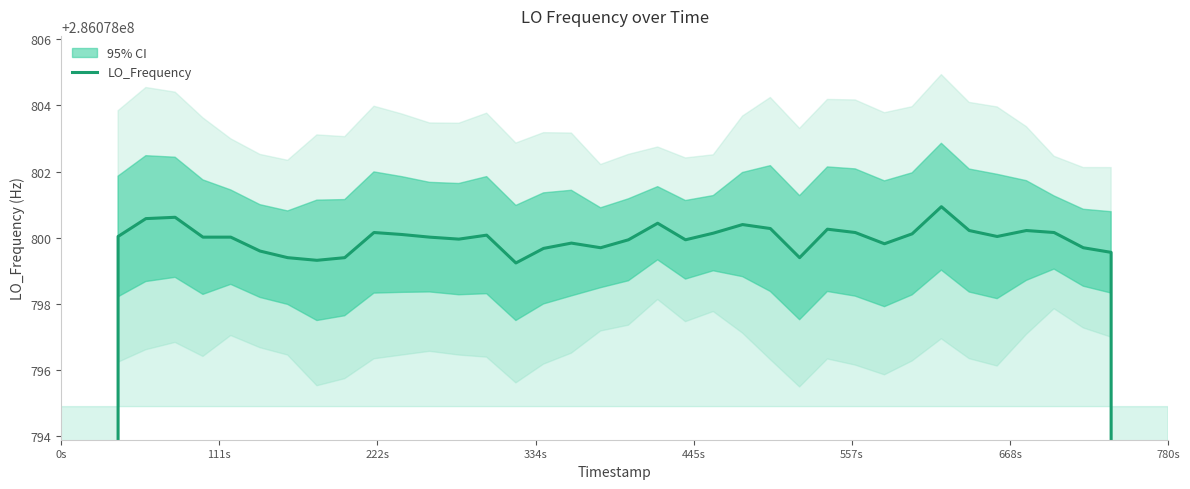

How many values are below 286078800?

19